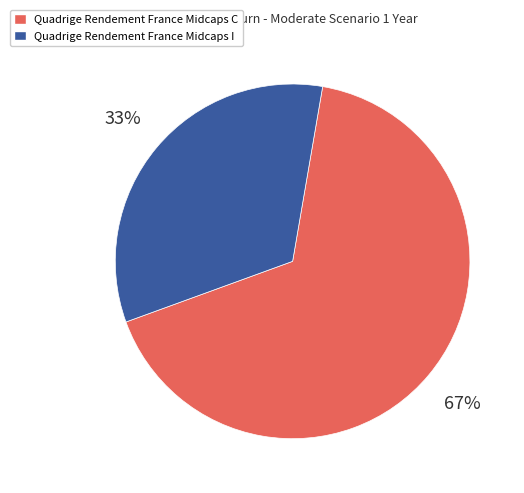

Is there a majority slice in this chart?

Yes